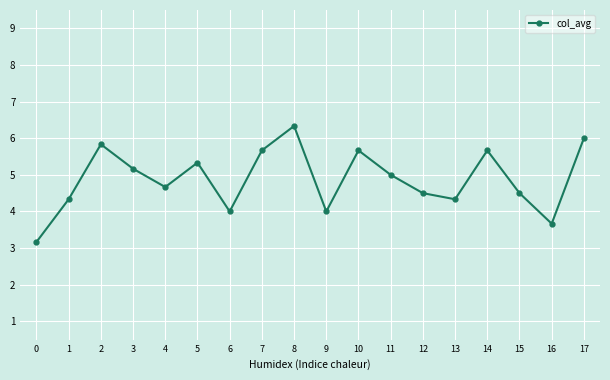

Which label corresponds to the largest value in the chart?

8